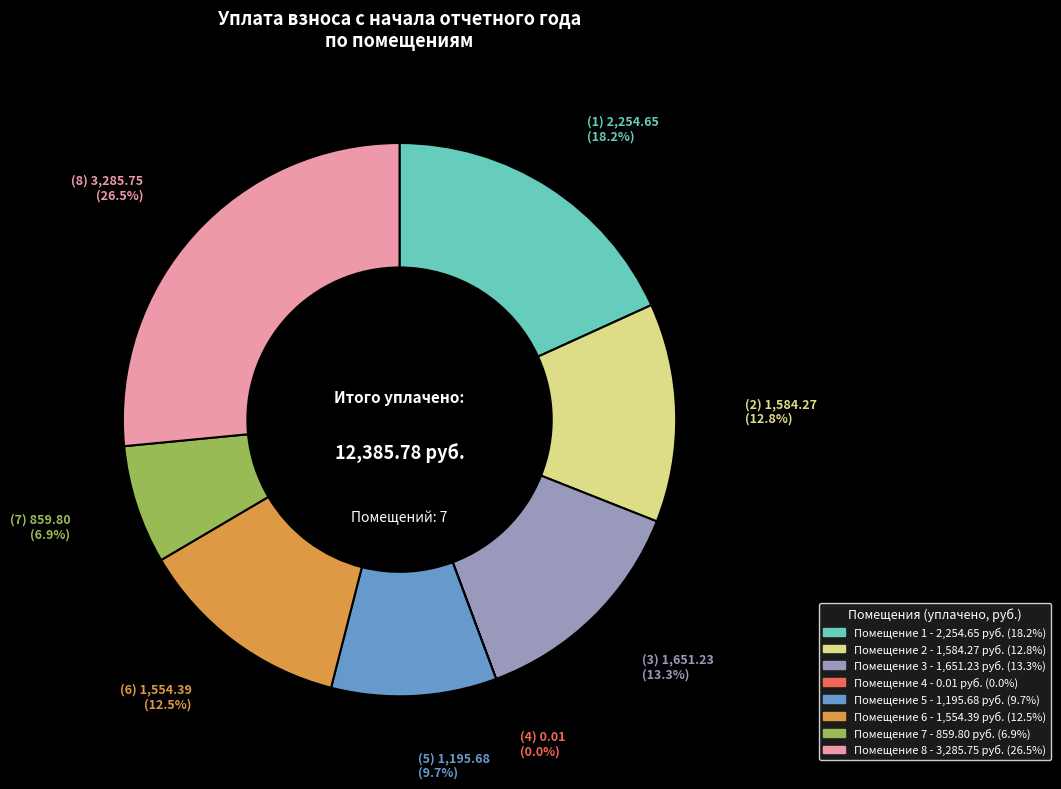

Does any single category account for the majority?

No